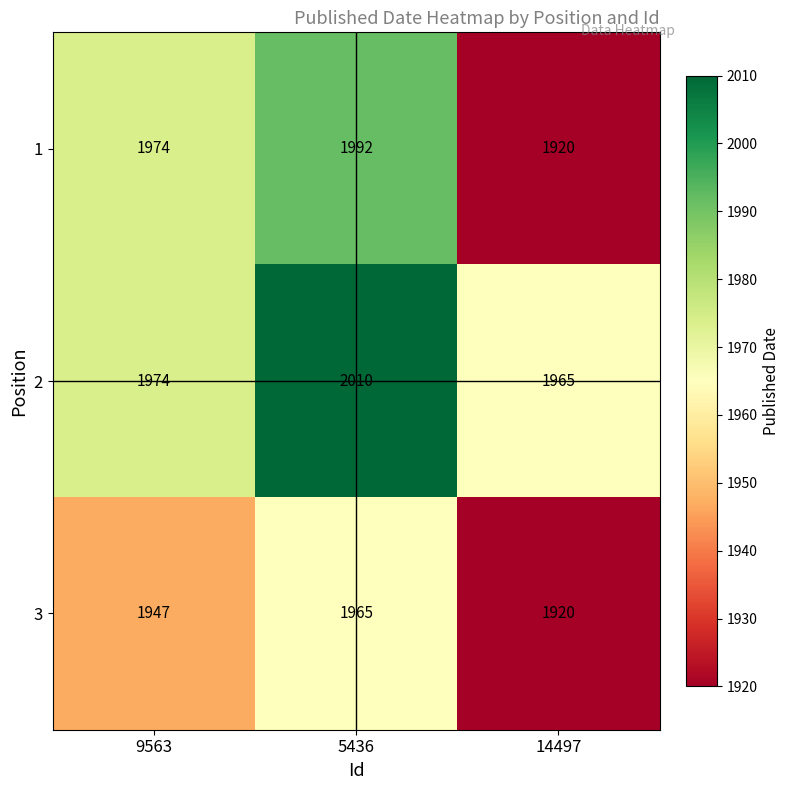

What is the spread (max minus min) of values at 5436?

45